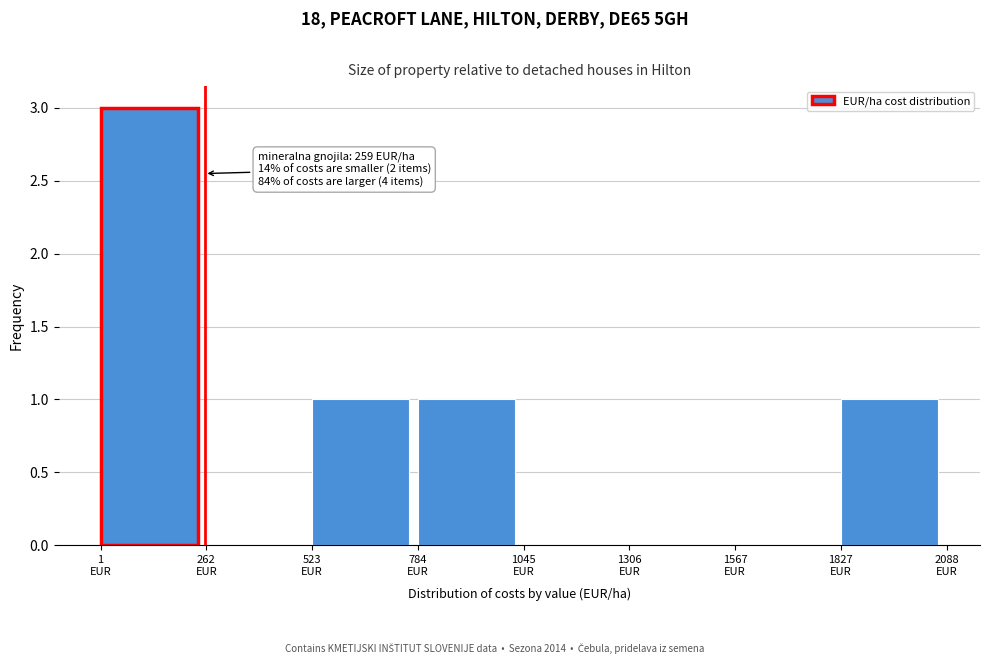

Which range on the x-axis has the tallest bar?

0 to 250